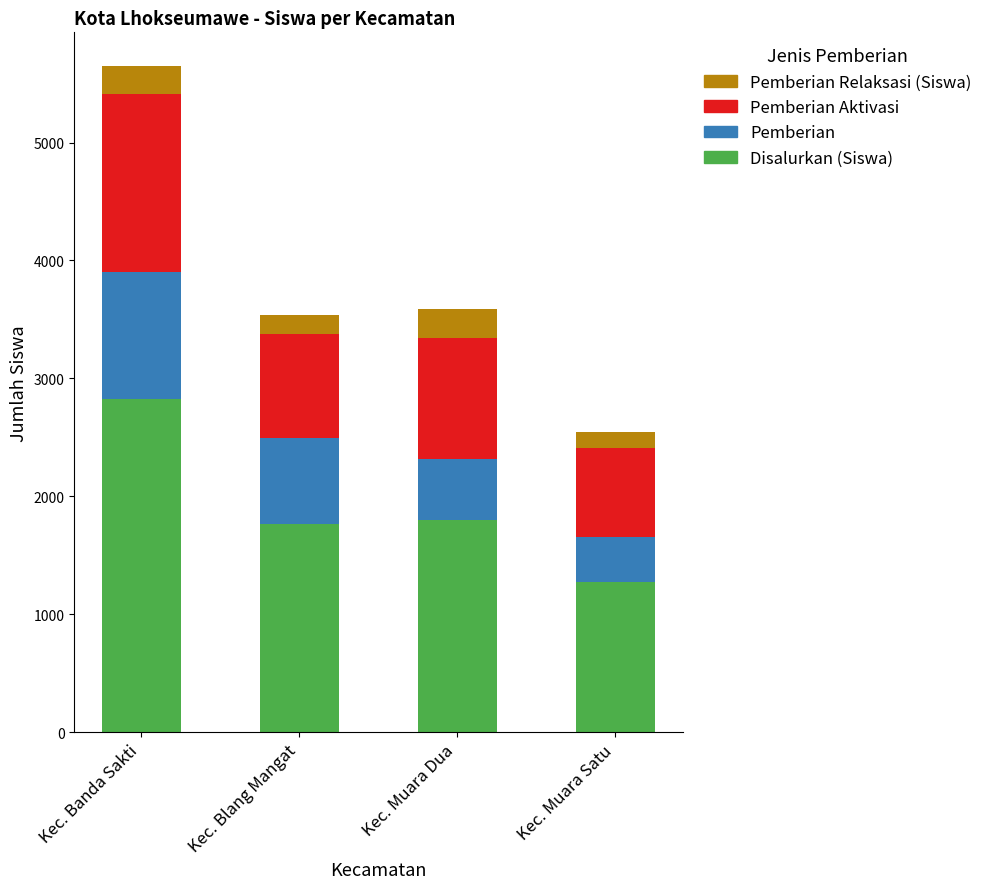

What is the total value across all series at Kec. Blang Mangat?

3536